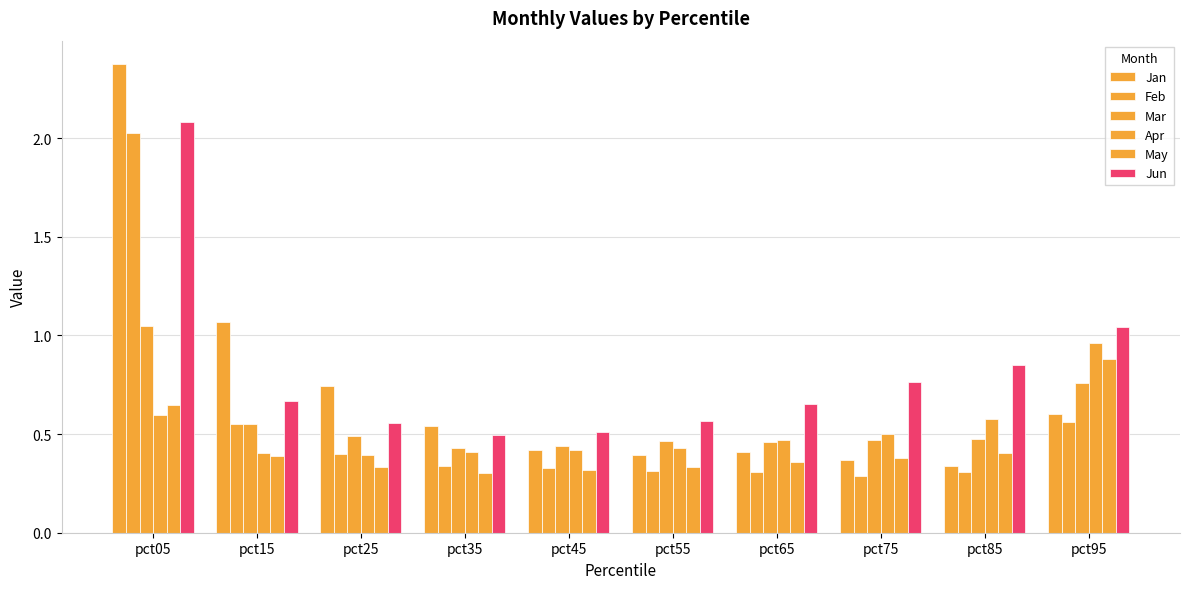

Are the bars grouped side by side (vs. stacked)?

Yes